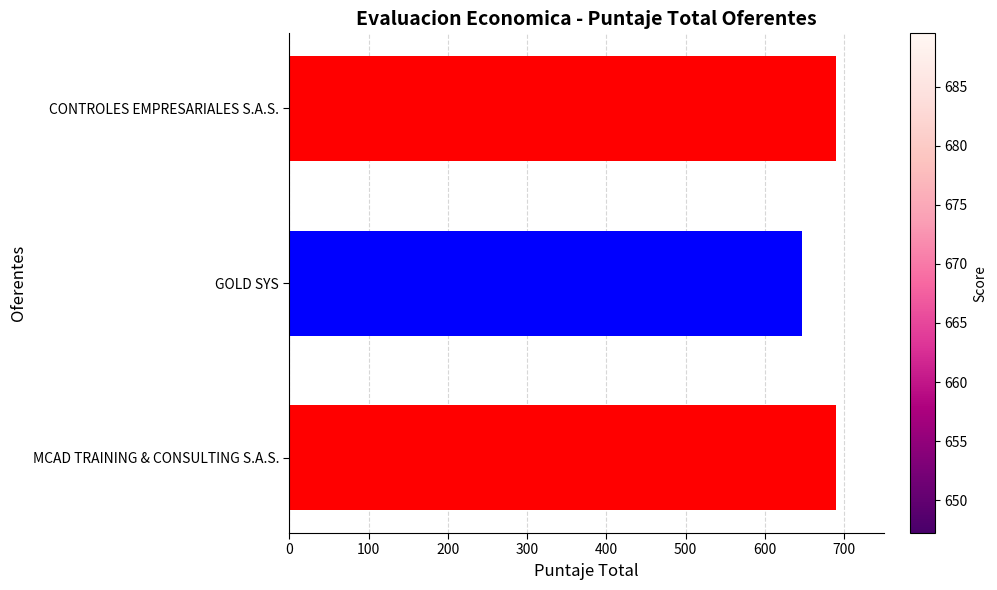

The value at MCAD TRAINING & CONSULTING S.A.S. is 1077.2. True or false?

False